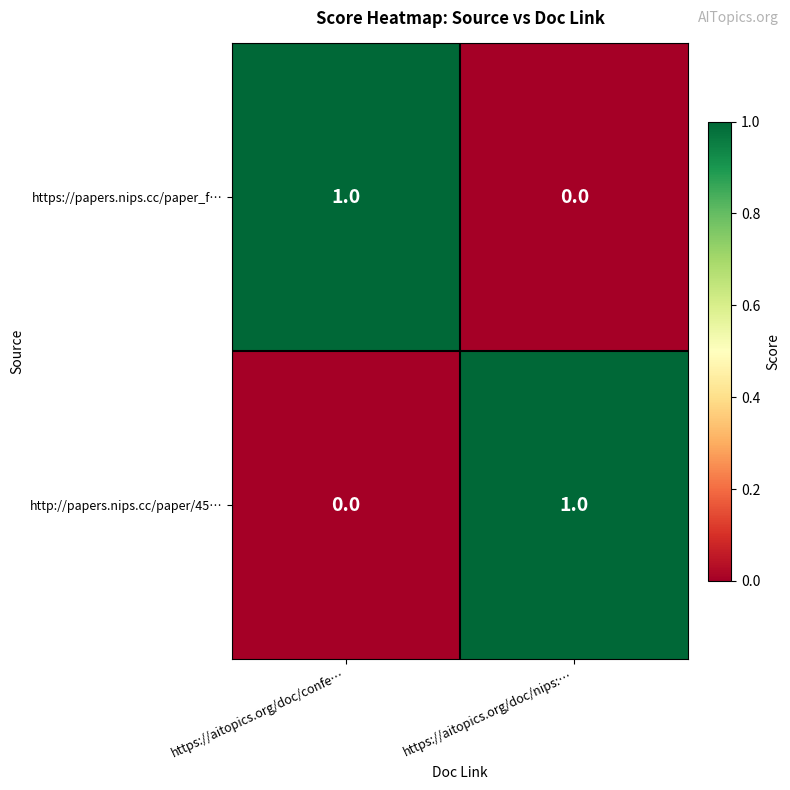

How many positive values does the http://papers.nips.cc/paper/45… series have?

1